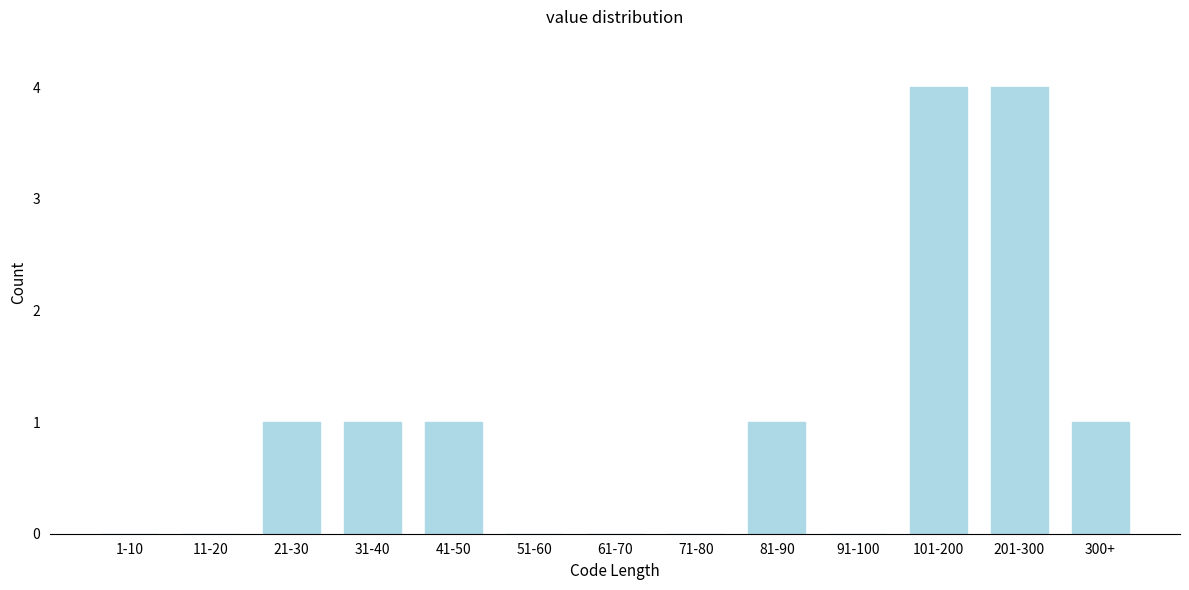

Reading right to left, transcribe all the data shown in this chart.

300+=1	201-300=4	101-200=4	91-100=0	81-90=1	71-80=0	61-70=0	51-60=0	41-50=1	31-40=1	21-30=1	11-20=0	1-10=0